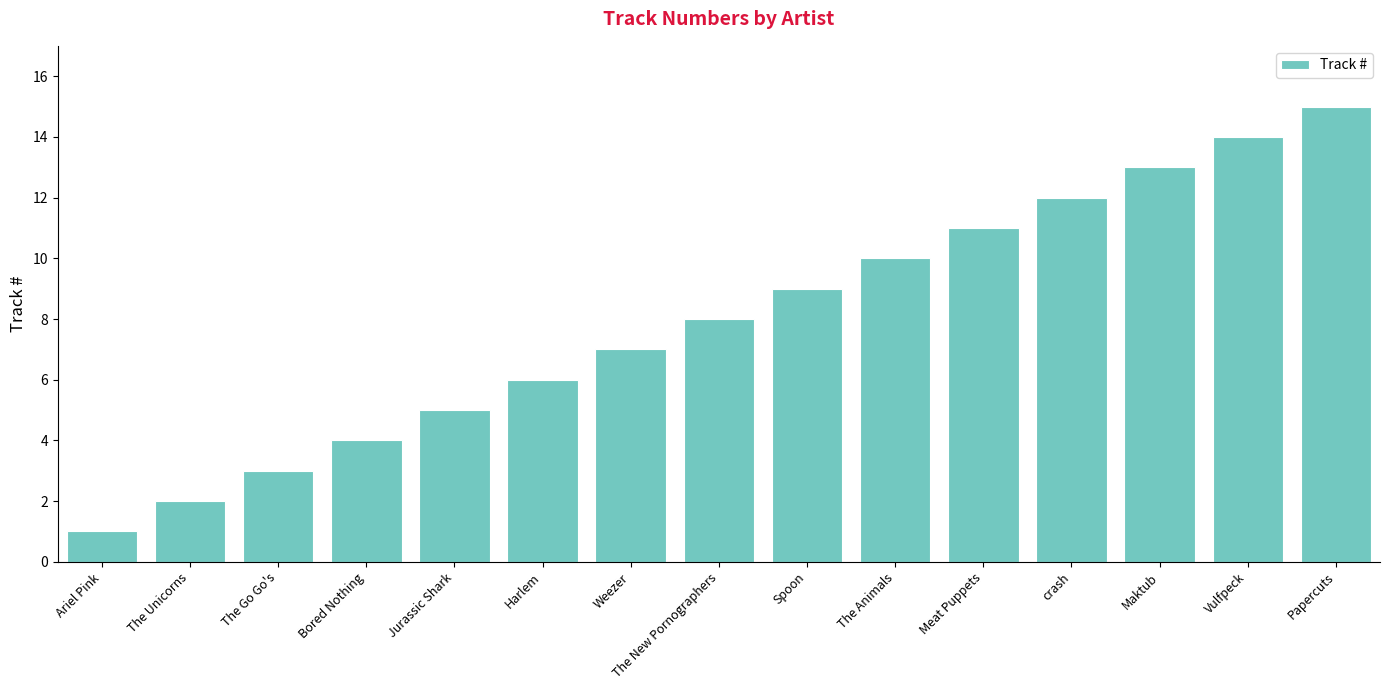

What is the ratio of the value at The Unicorns to the value at Spoon?

0.2